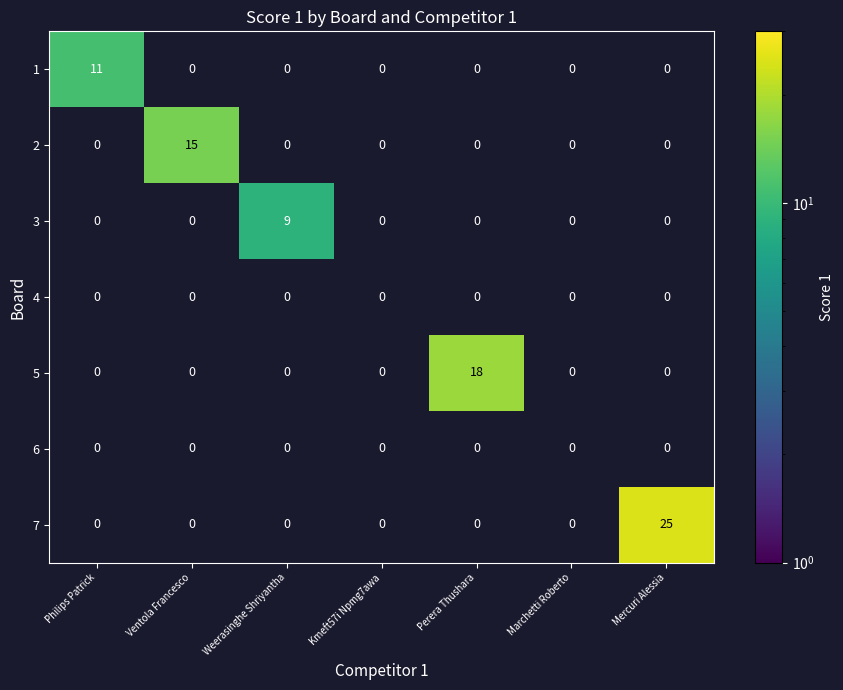

At which category is the sum across all series the highest?

Mercuri Alessia